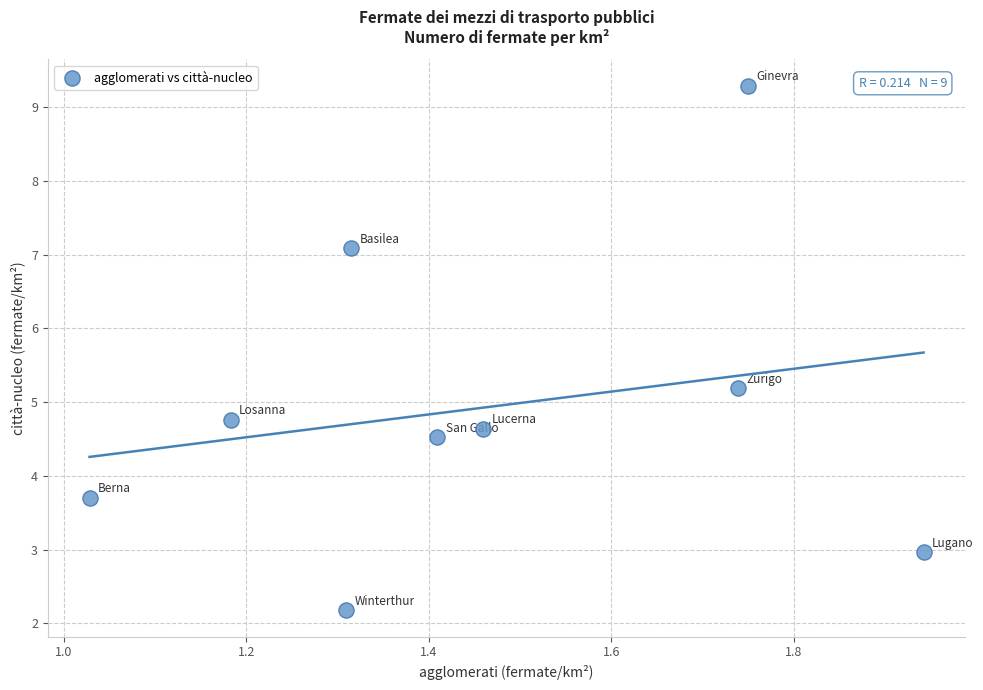

What is the average Y value?

4.9